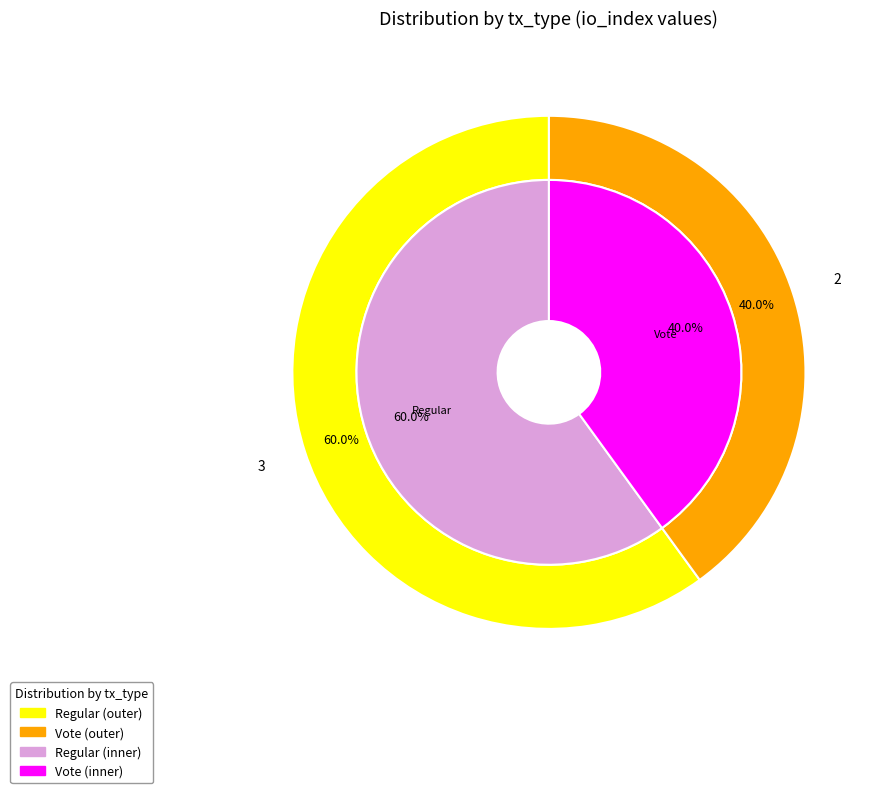

Between Vote and Regular, which is larger?

Regular